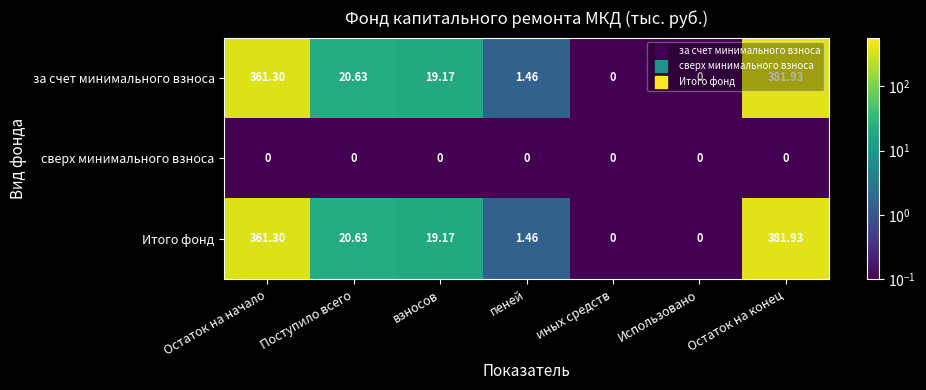

At how many categories does at least one series exceed 39?

2